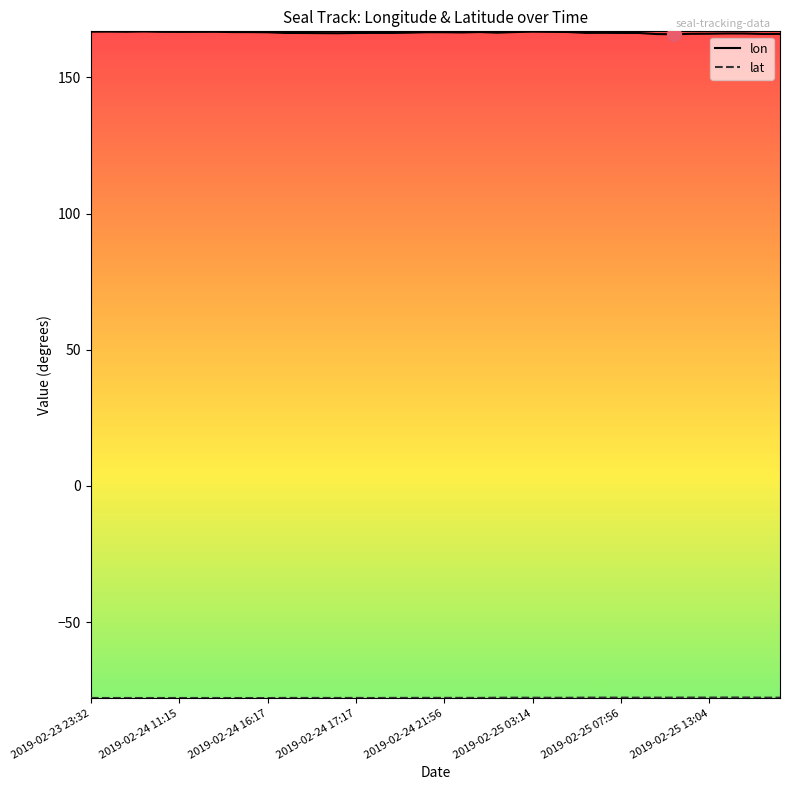

What is the smallest value displayed?

-77.9